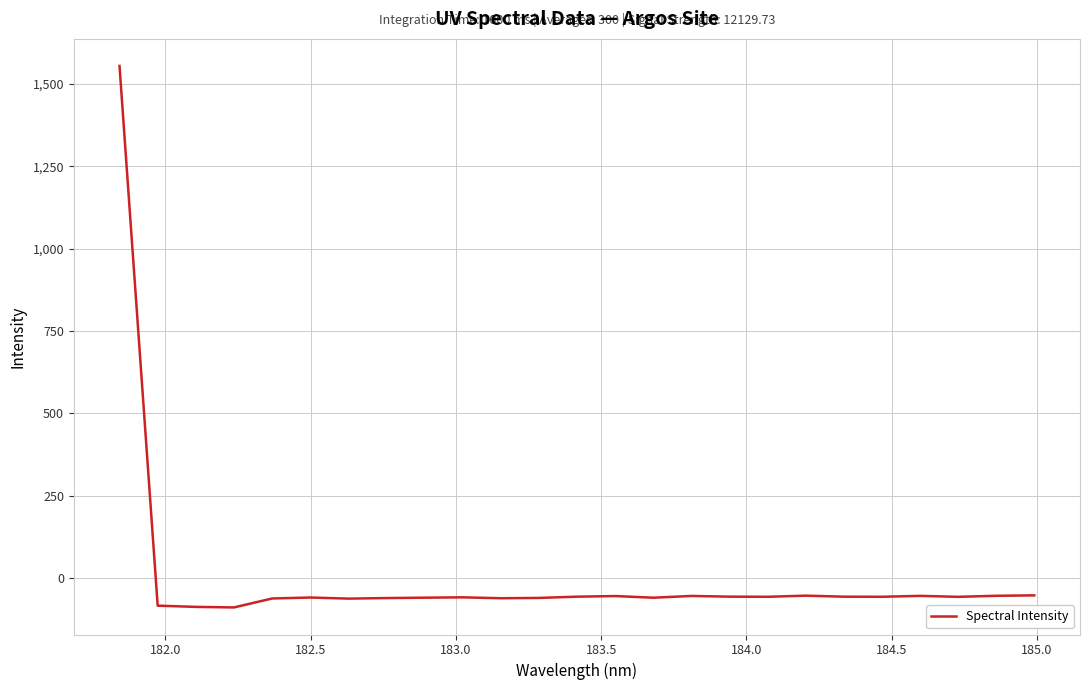

Count the number of values greater than -57.

12